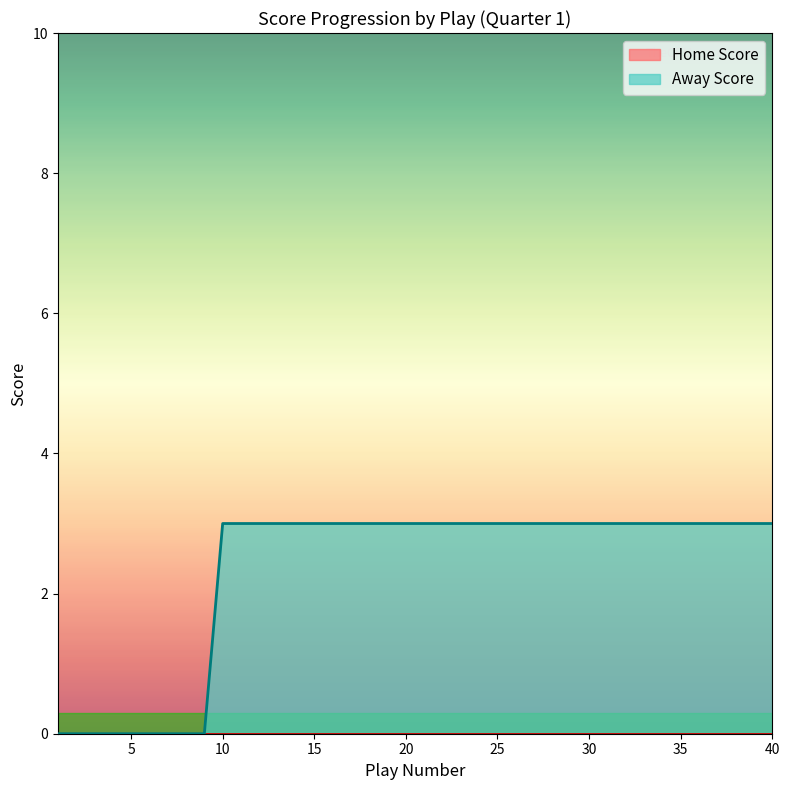

What is the maximum value for Away Score?

3